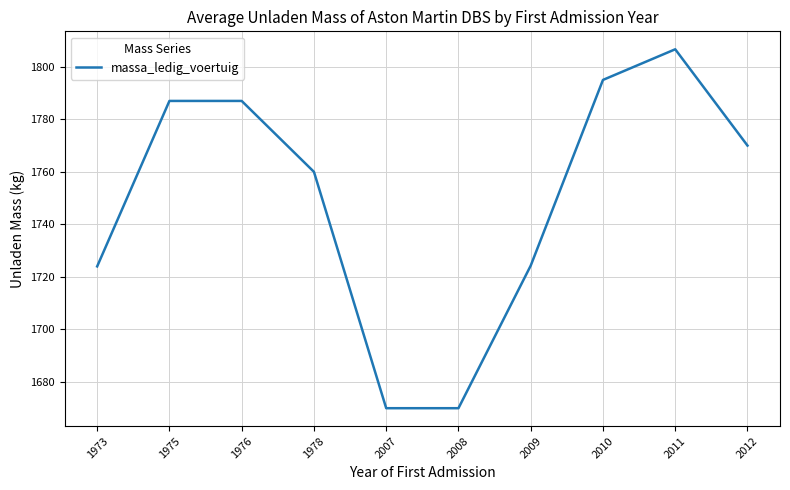

What is the difference between the values at 1976 and 1978?

27.0